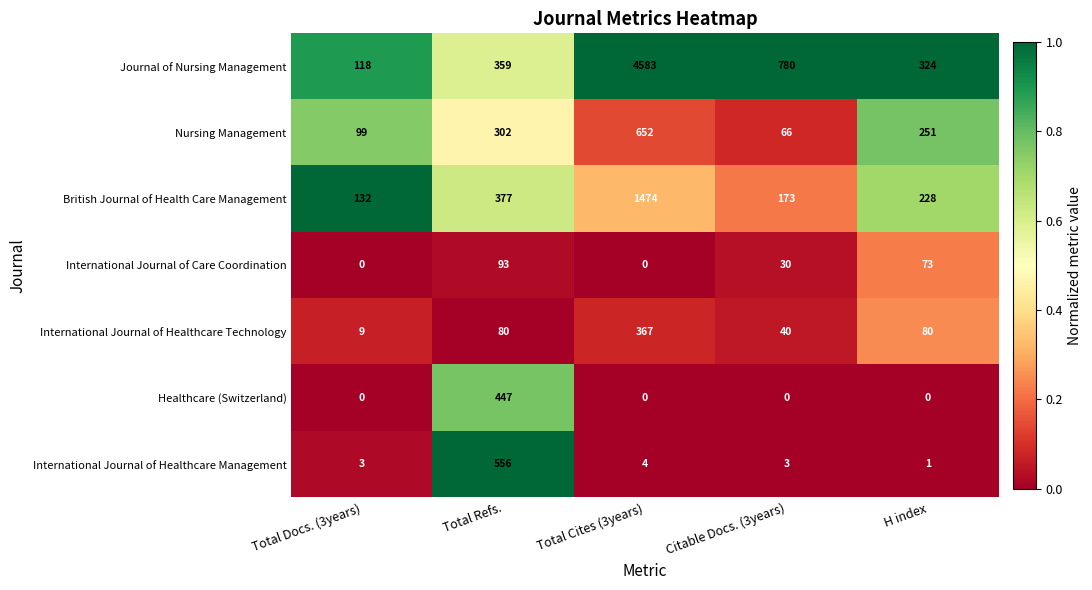

What is the average value of the British Journal of Health Care Management series?

477